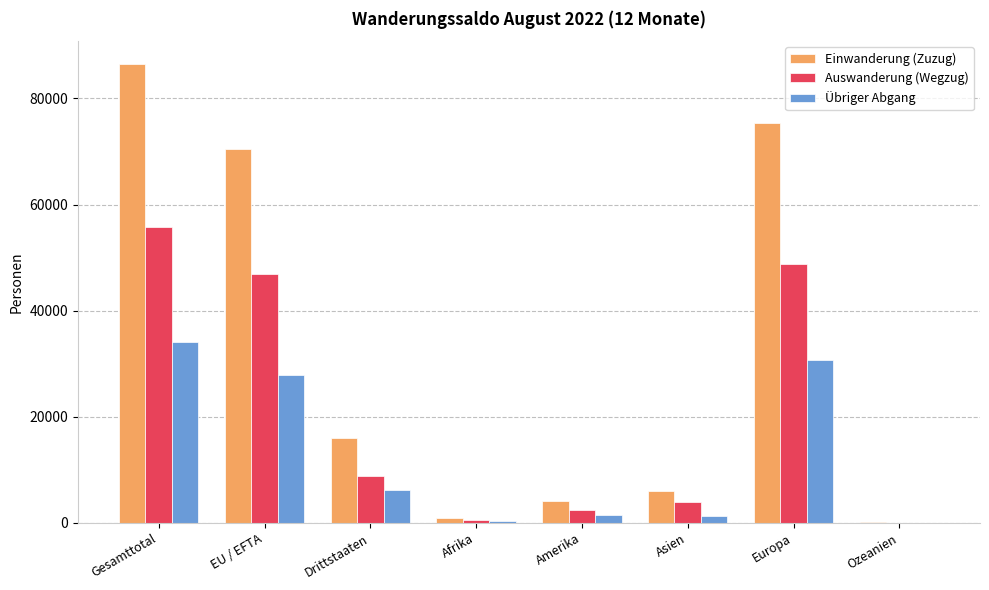

Which category has the highest value in the Übriger Abgang series?

Gesamttotal